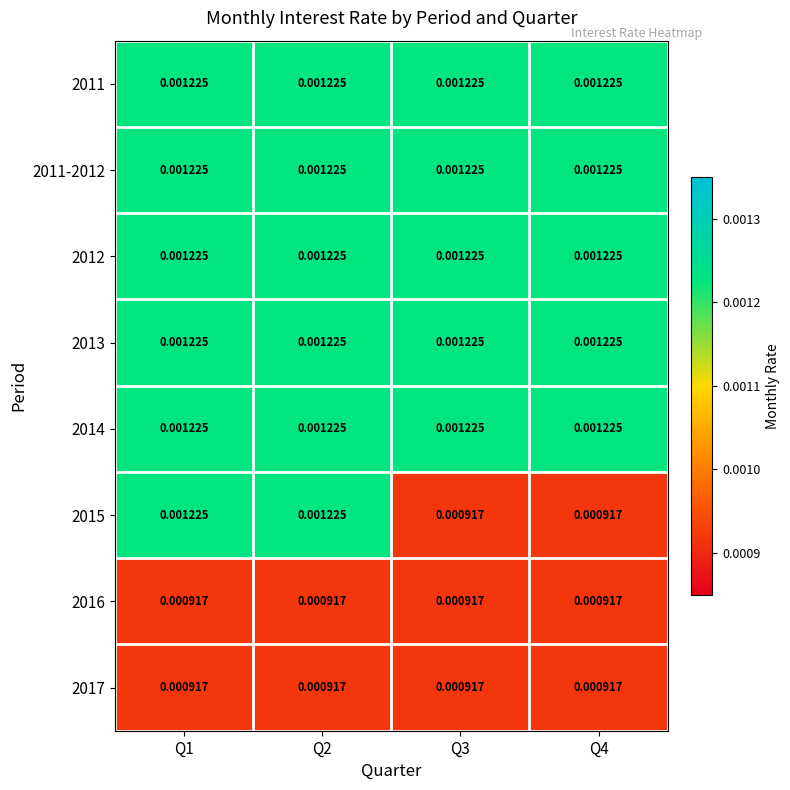

Is the value of 2014 at Q2 greater than the value of 2017 at Q3?

Yes